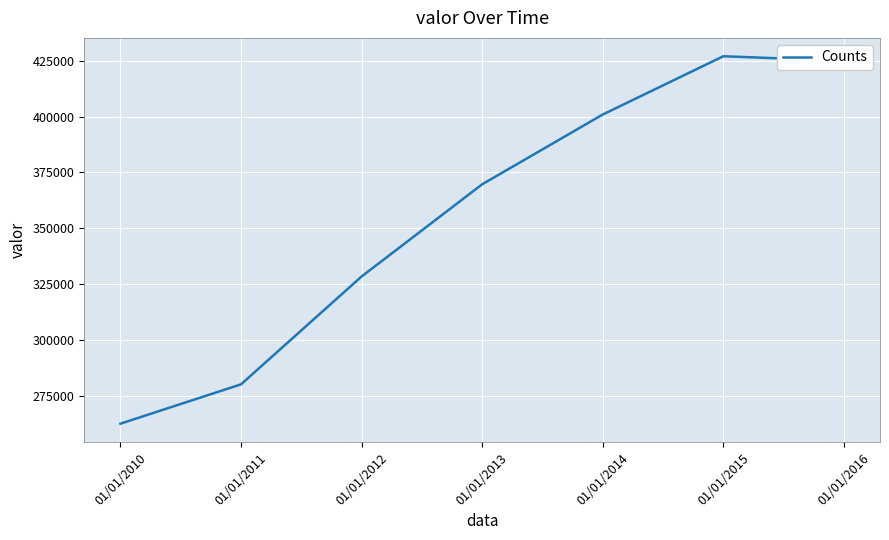

What value does the data have at 01/01/2013, to the nearest 100?

369700